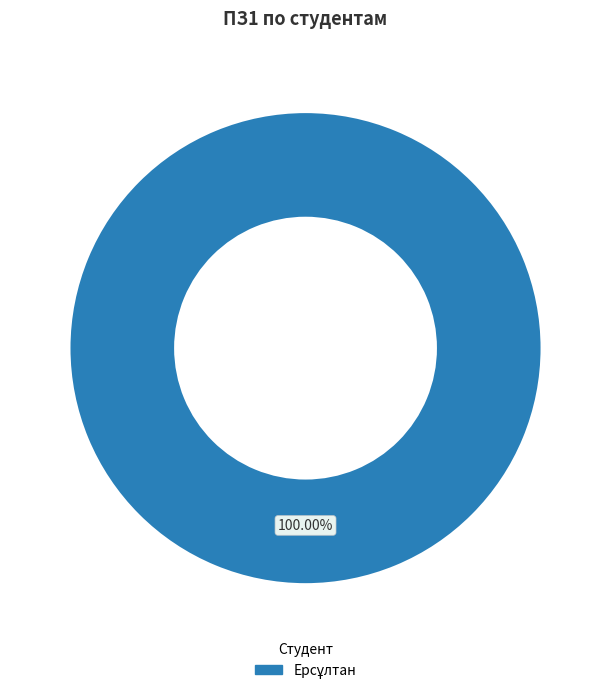

Does any single category account for the majority?

Yes